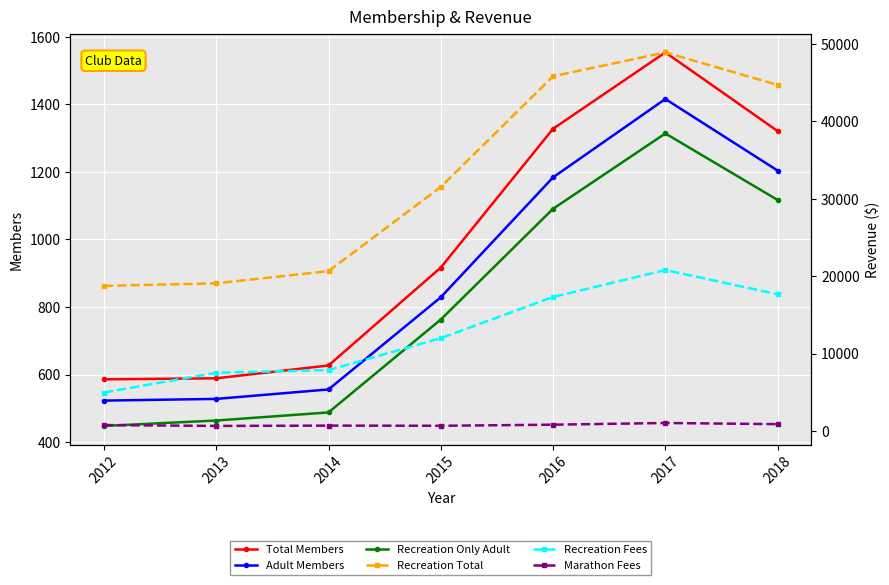

Which series has the largest total across all categories?

Recreation Total